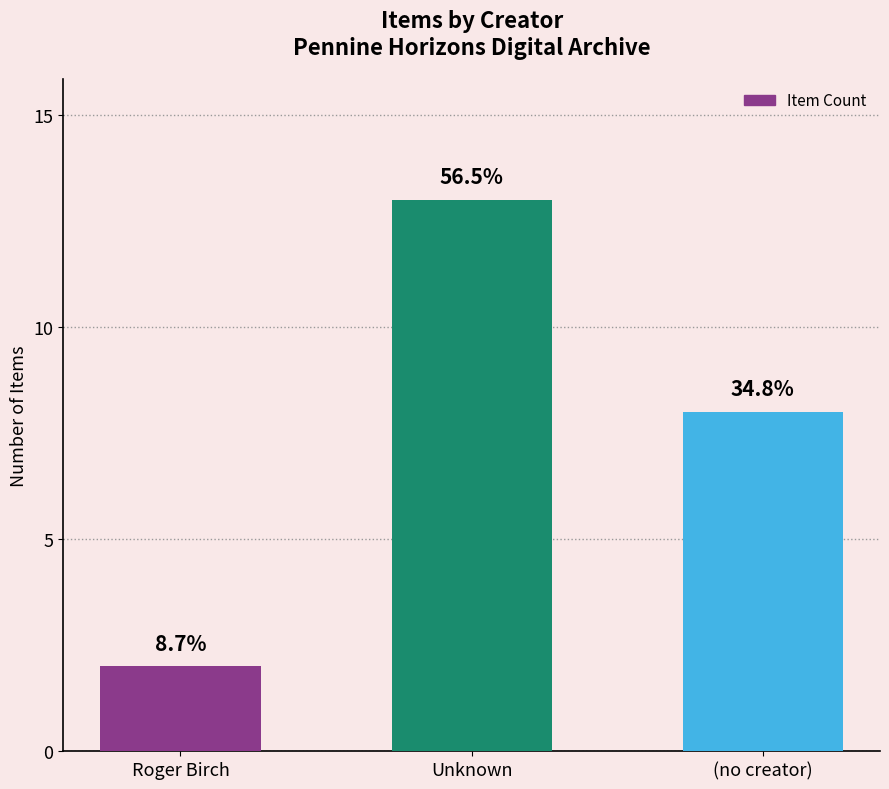

True or false: the data shows 12 at (no creator).

False